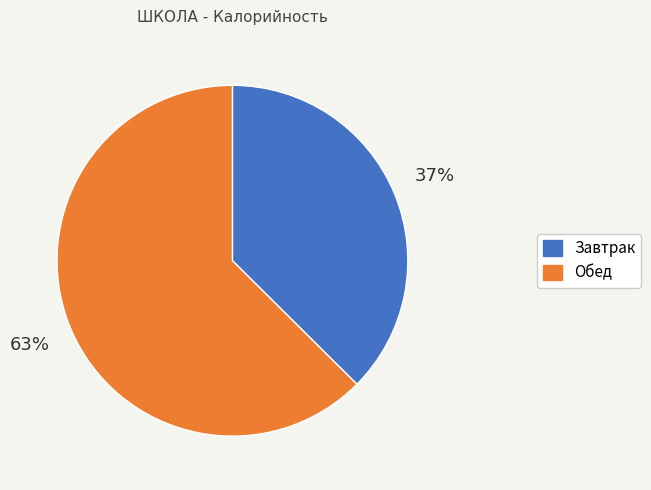

Which category has the smallest portion of the pie?

Завтрак